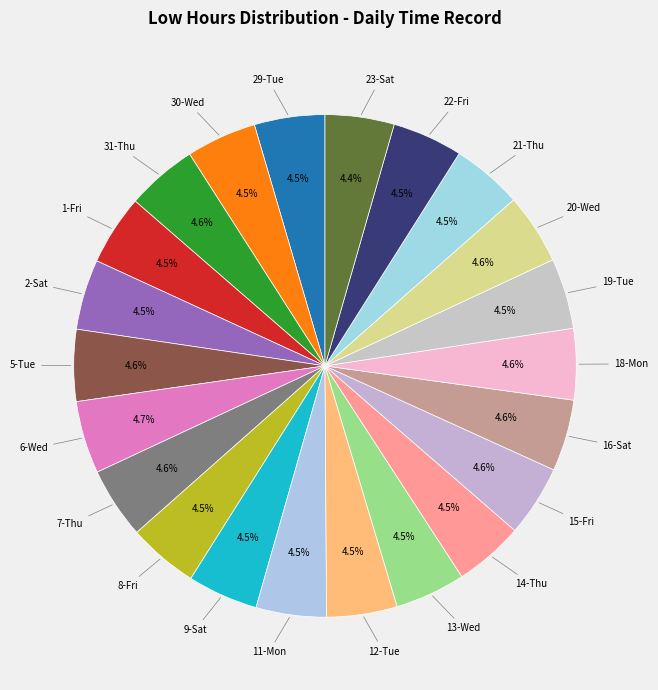

Count the number of slices in the pie.

22